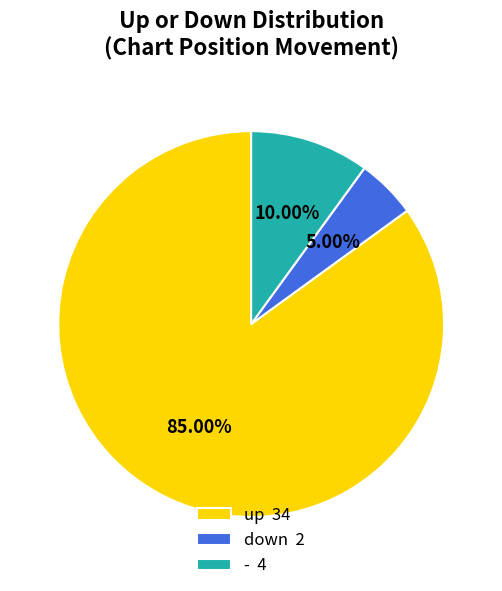

Do - 4 and down 2 together represent more than half of the pie?

No